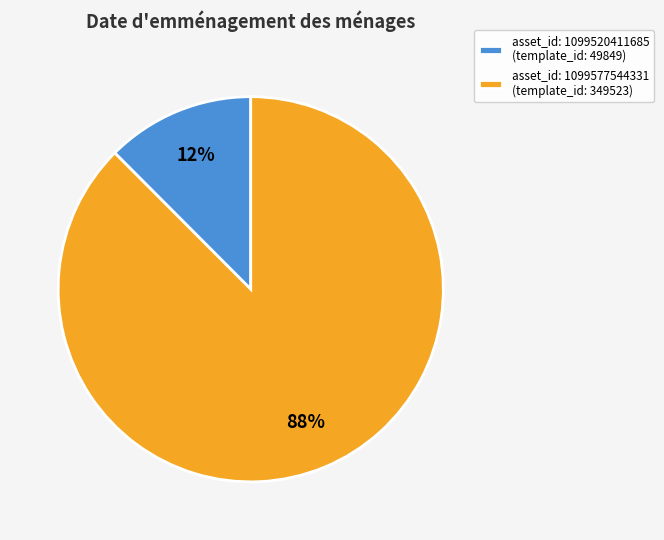

Which has a higher value, asset_id: 1099520411685 (template_id: 49849) or asset_id: 1099577544331 (template_id: 349523)?

asset_id: 1099577544331 (template_id: 349523)